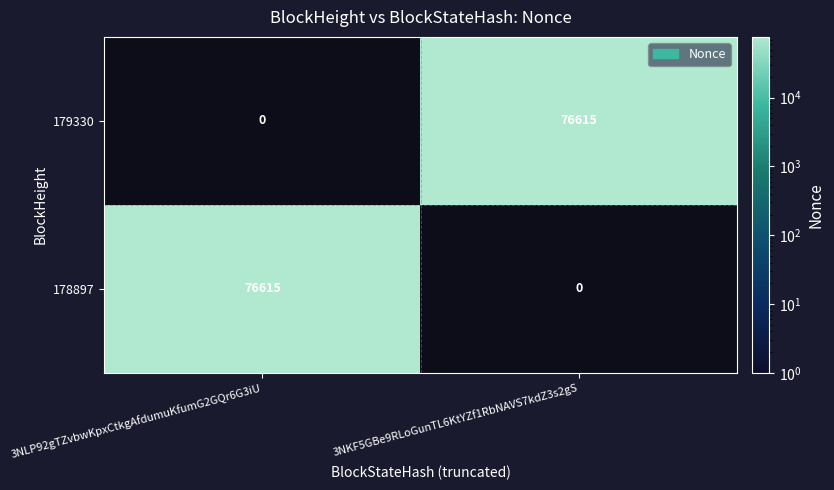

What value does the 178897 series have at 3NLP92gTZvbwKpxCtkgAfdumuKfumG2GQr6G3iU, to the nearest 10?

76620